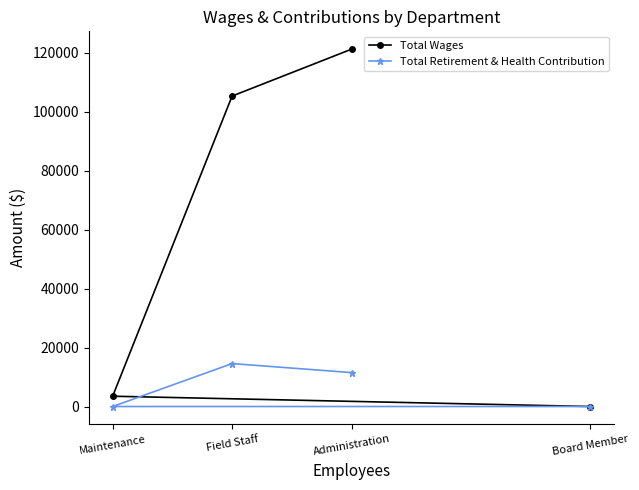

What is the sum of the Total Retirement & Health Contribution values at Administration and Field Staff?

26054